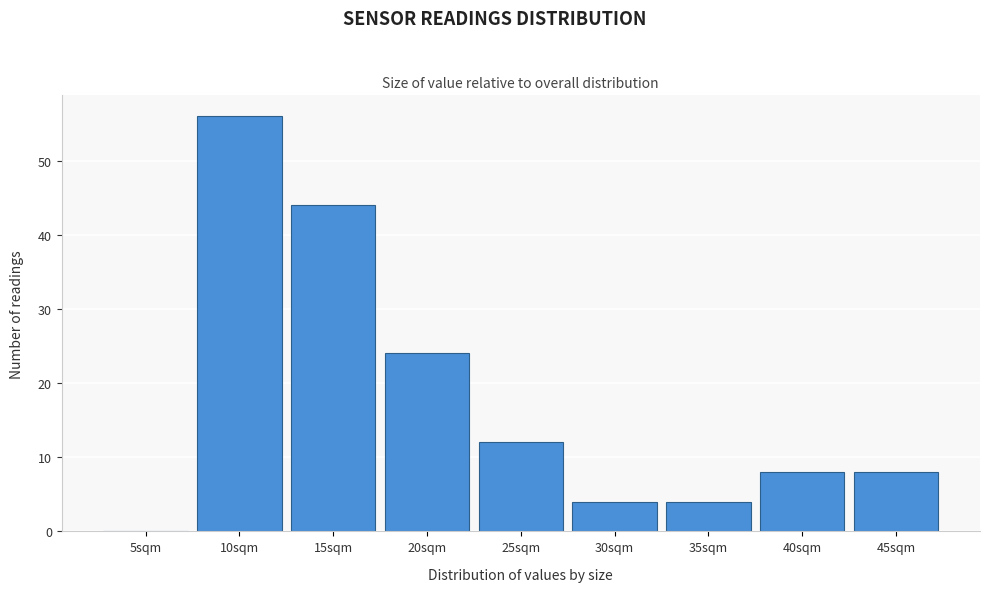

Reading right to left, what are all the values shown in this chart?

45sqm=8	40sqm=8	35sqm=4	30sqm=4	25sqm=12	20sqm=24	15sqm=44	10sqm=56	5sqm=0